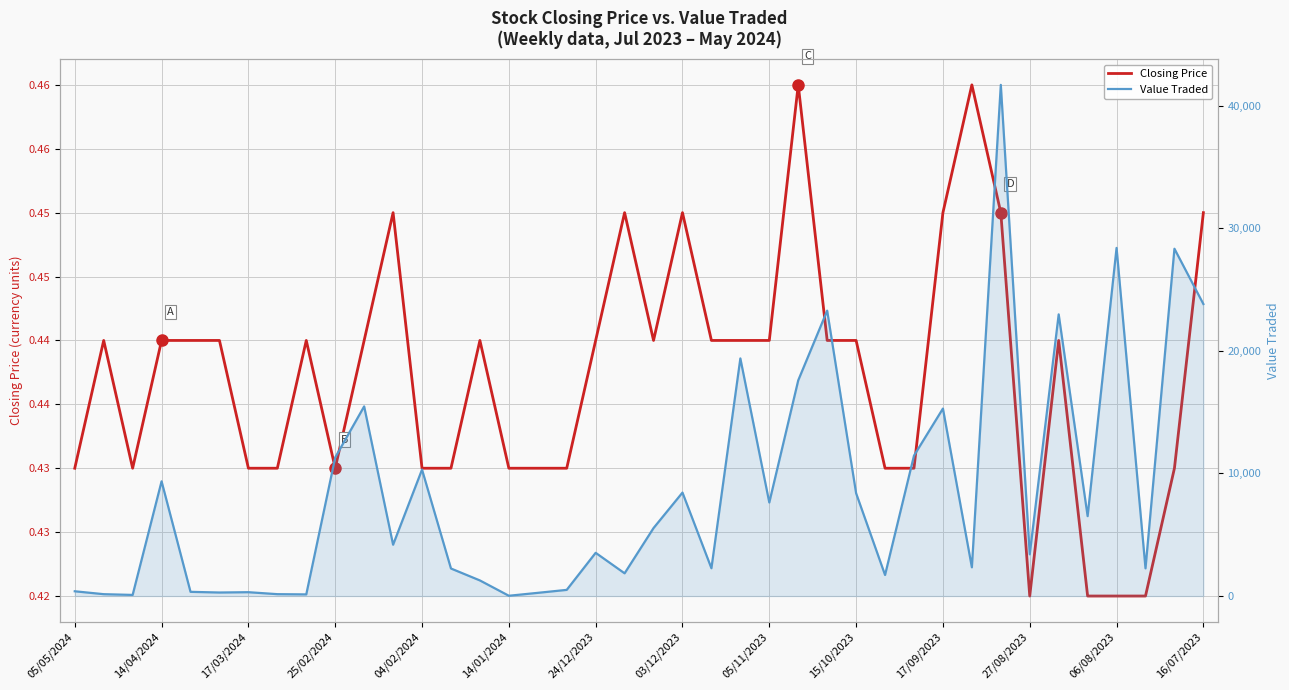

Which series has the largest total across all categories?

Value Traded